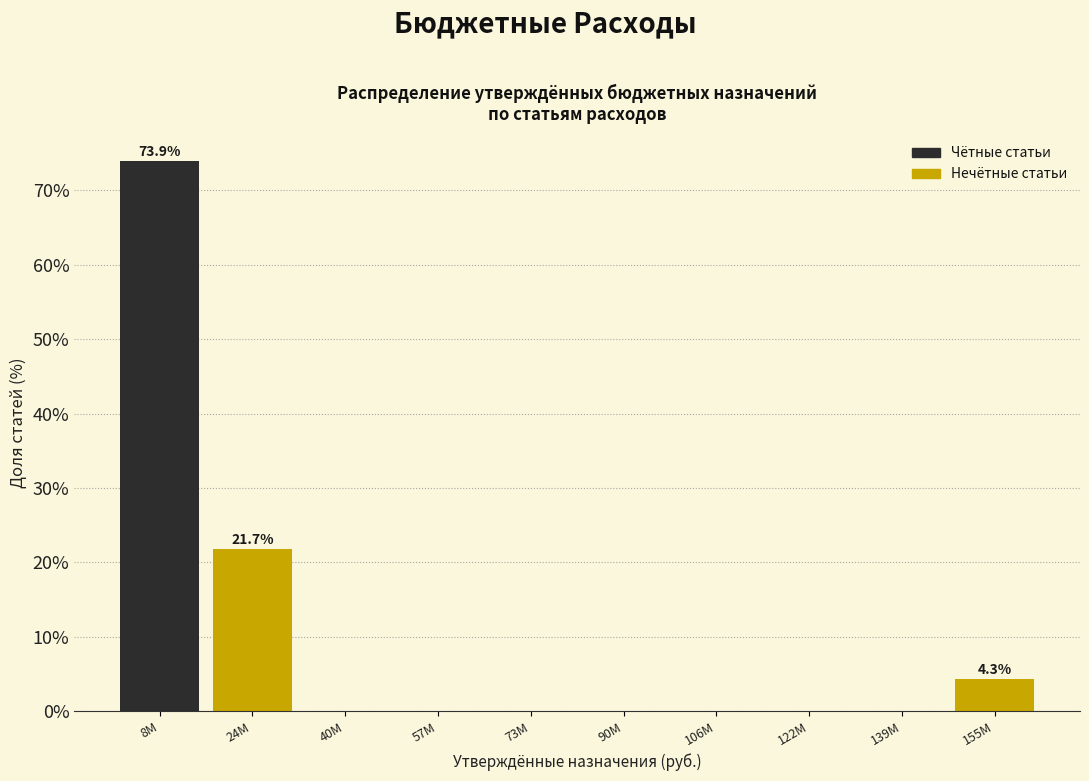

Reading right to left, extract all data points from this chart.

155M=4.3	139M=0.0	122M=0.0	106M=0.0	90M=0.0	73M=0.0	57M=0.0	40M=0.0	24M=21.7	8M=73.9